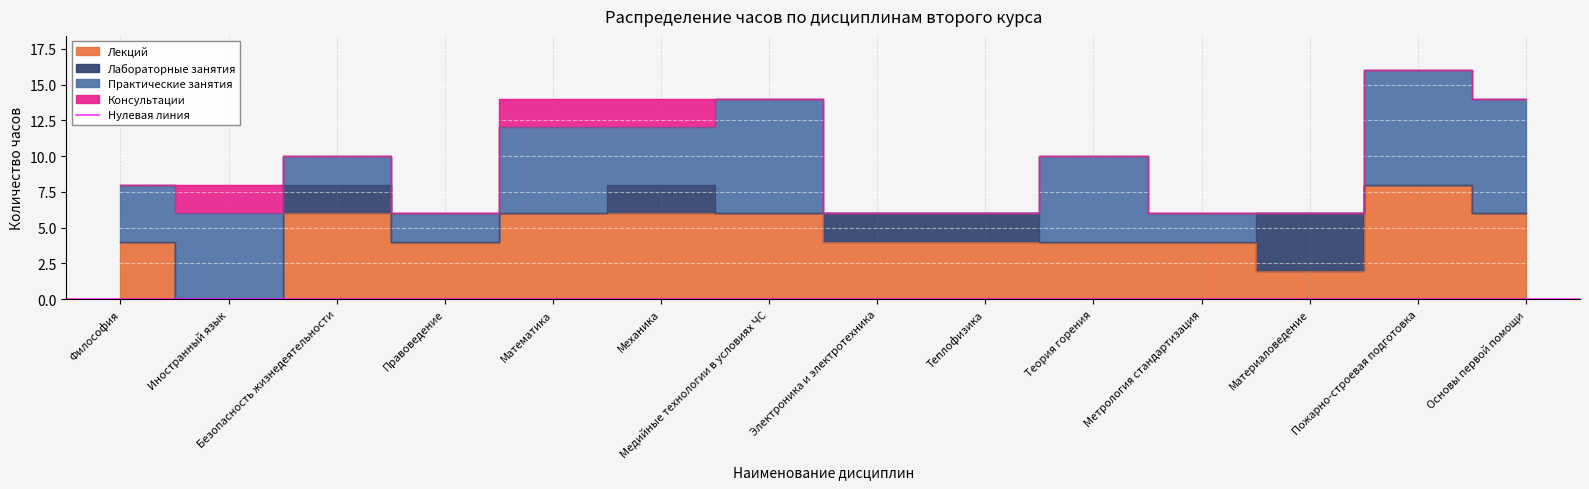

How many values in Лекций are above zero?

13